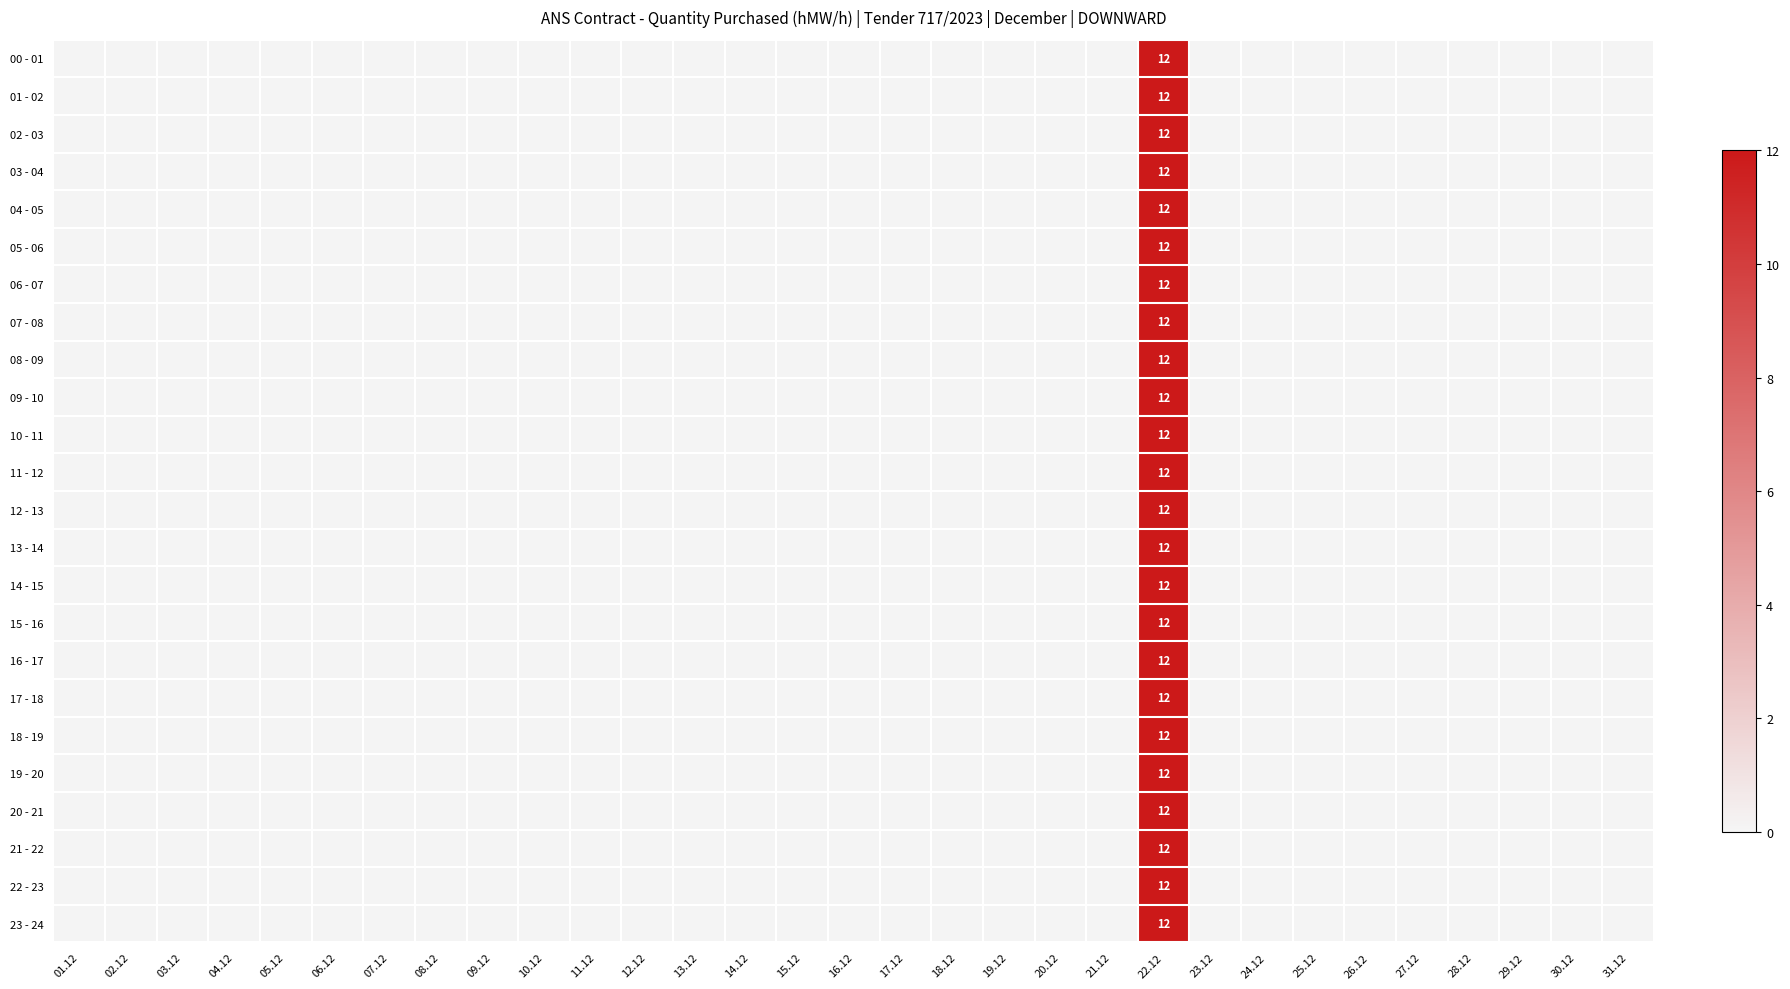

The value of 00 - 01 at 22.12 is 21. True or false?

False